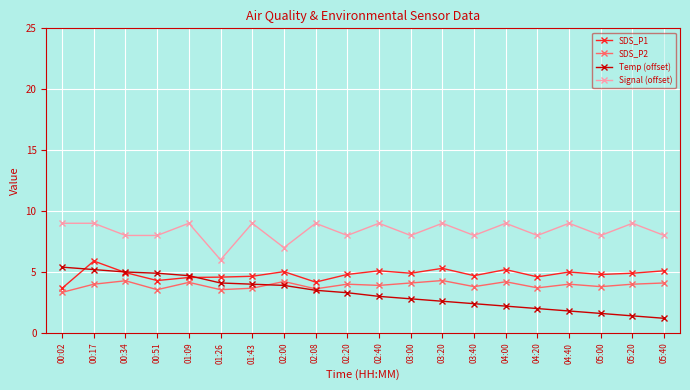

At which category is the sum across all series the highest?

00:17